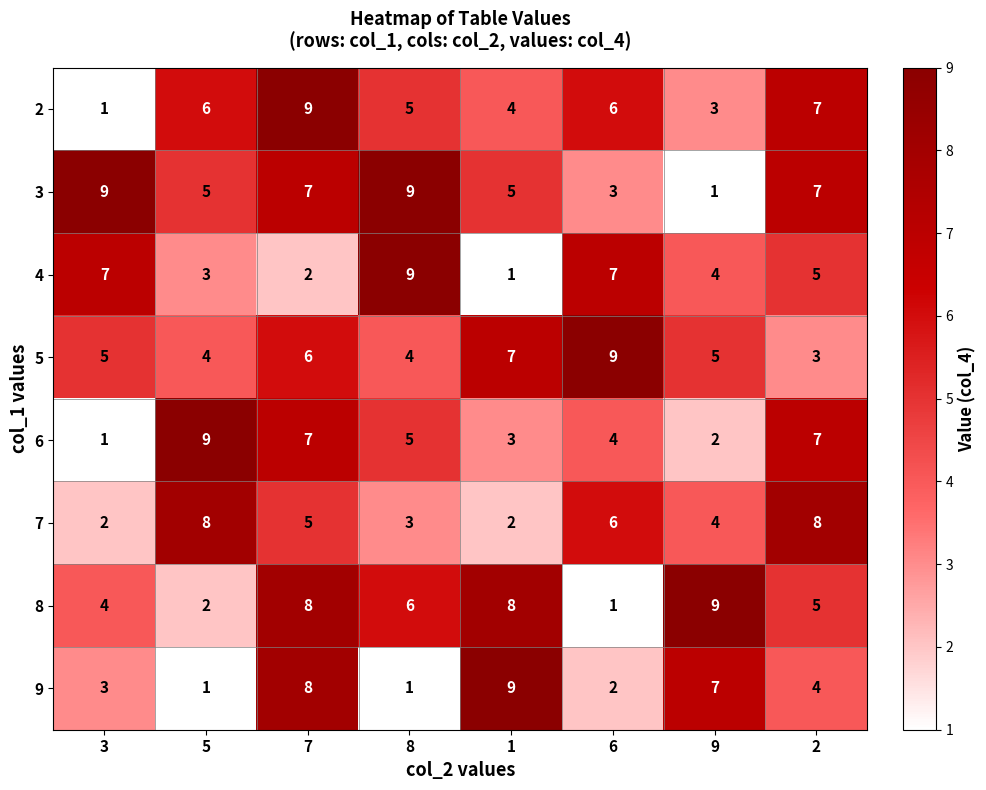

What value does the 7 series have at 9?

4